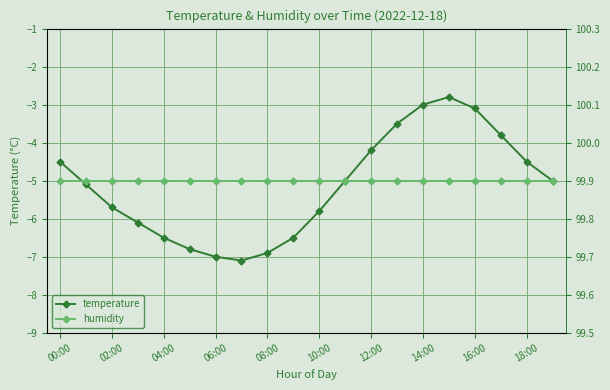

True or false: humidity and temperature intersect in this chart.

False